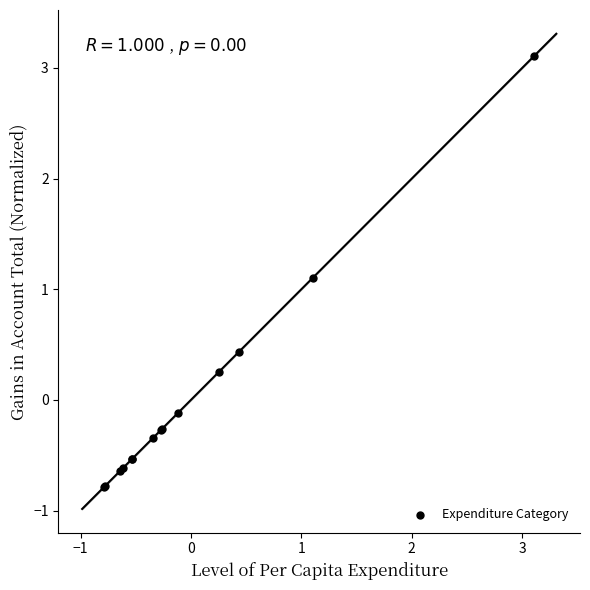

What Y value in the scatter plot is closest to 1?

1.1